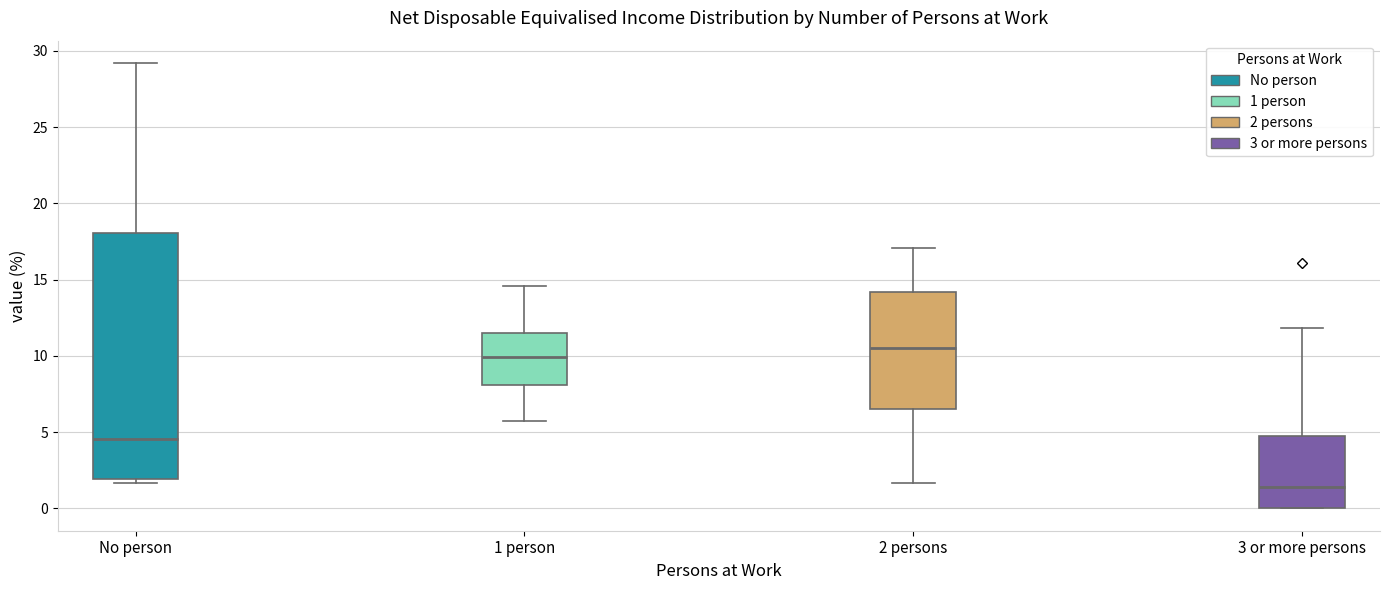

Reading left to right, transcribe this box plot: for each box, give where its median line is, the range the box spans, and where its two whiskers end, as read against the y-axis. The values are not printed on the chart, so give them approximately, as read against the axis.

No person: median 4.5, box 2.0 to 18.0, whiskers 1.5 to 29.0
1 person: median 10.0, box 8.0 to 11.5, whiskers 5.5 to 14.5
2 persons: median 10.5, box 6.5 to 14.0, whiskers 1.5 to 17.0
3 or more persons: median 1.5, box 0.0 to 4.5, whiskers 0.0 to 12.0